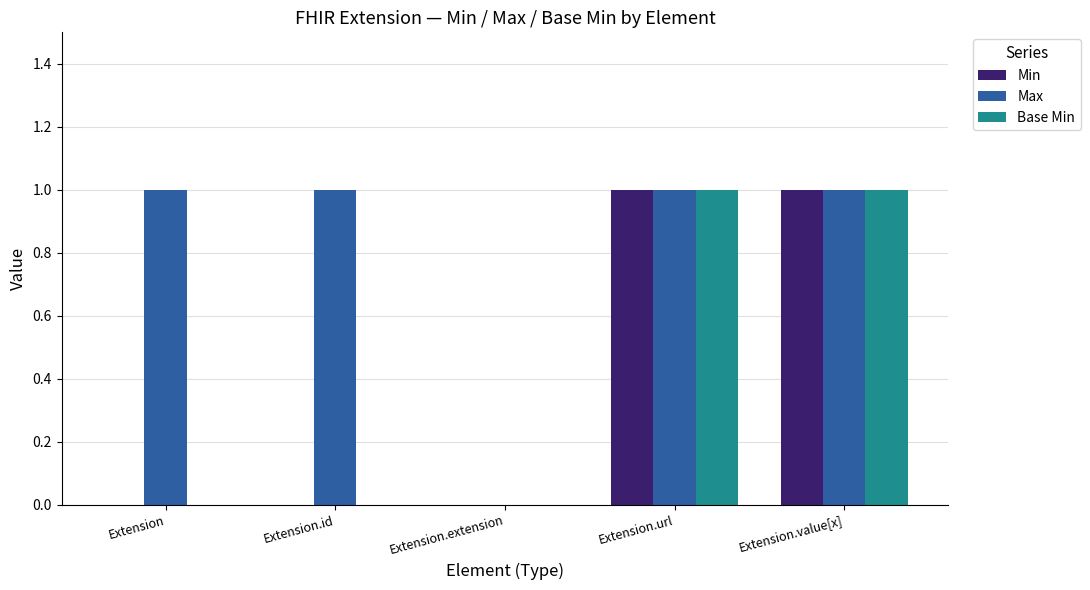

Is it true that Min equals 1 at Extension.url?

True